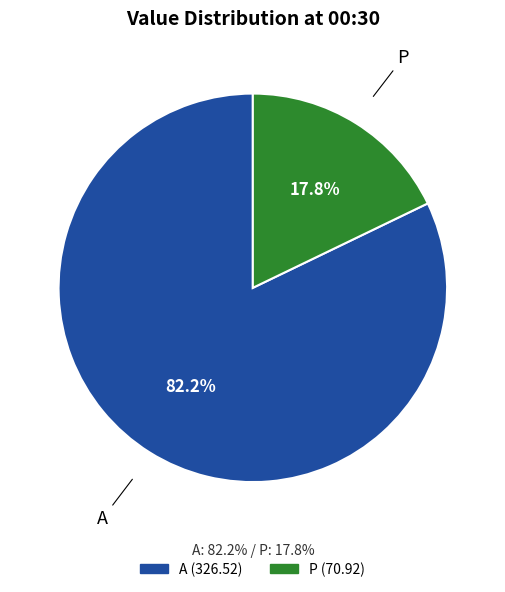

Do Р and А together represent more than half of the pie?

Yes